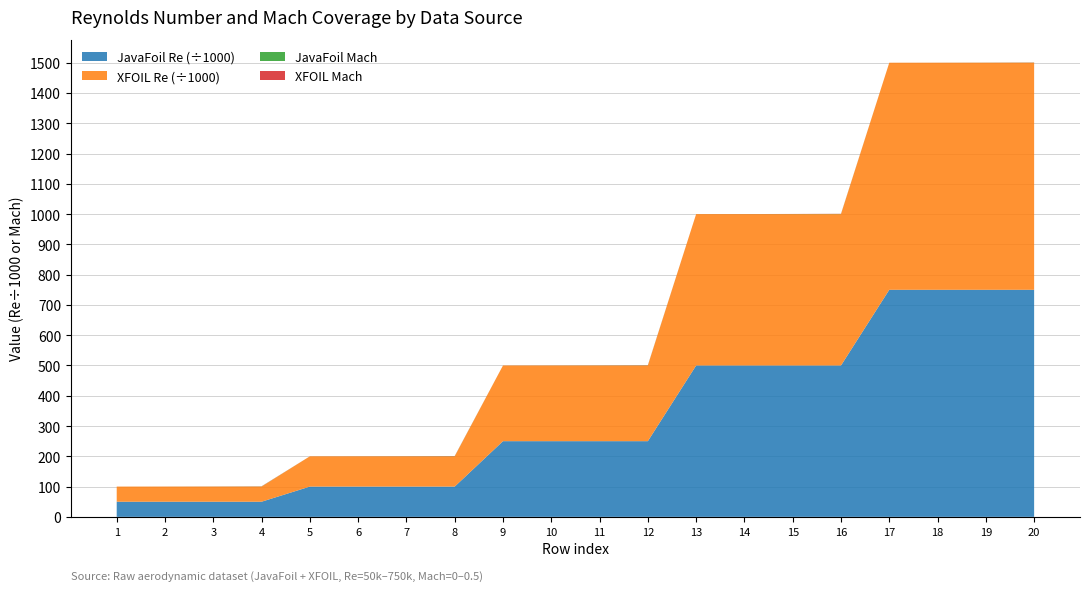

Reading left to right, what are all the values shown in this chart?

JavaFoil Re: 50000	50000	50000	50000	100000	100000	100000	100000	250000	250000	250000	250000	500000	500000	500000	500000	750000	750000	750000	750000
XFOIL Re: 50000	50000	50000	50000	100000	100000	100000	100000	250000	250000	250000	250000	500000	500000	500000	500000	750000	750000	750000	750000
JavaFoil Mach x10k: 0	1000	2500	5000	0	1000	2500	5000	0	1000	2500	5000	0	1000	2500	5000	0	1000	2500	5000
XFOIL Mach x10k: 0	1000	2500	5000	0	1000	2500	5000	0	1000	2500	5000	0	1000	2500	5000	0	1000	2500	5000